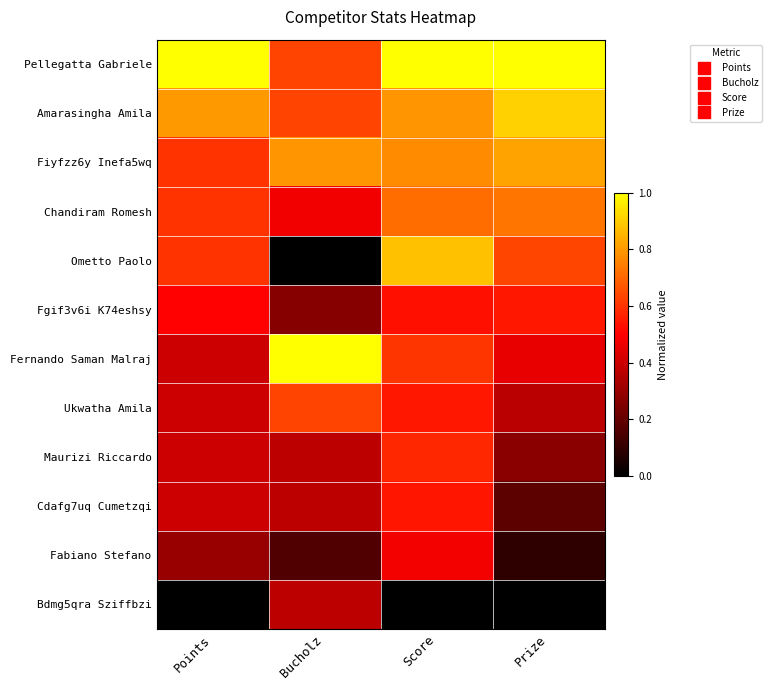

At which category is the sum across all series the highest?

Score